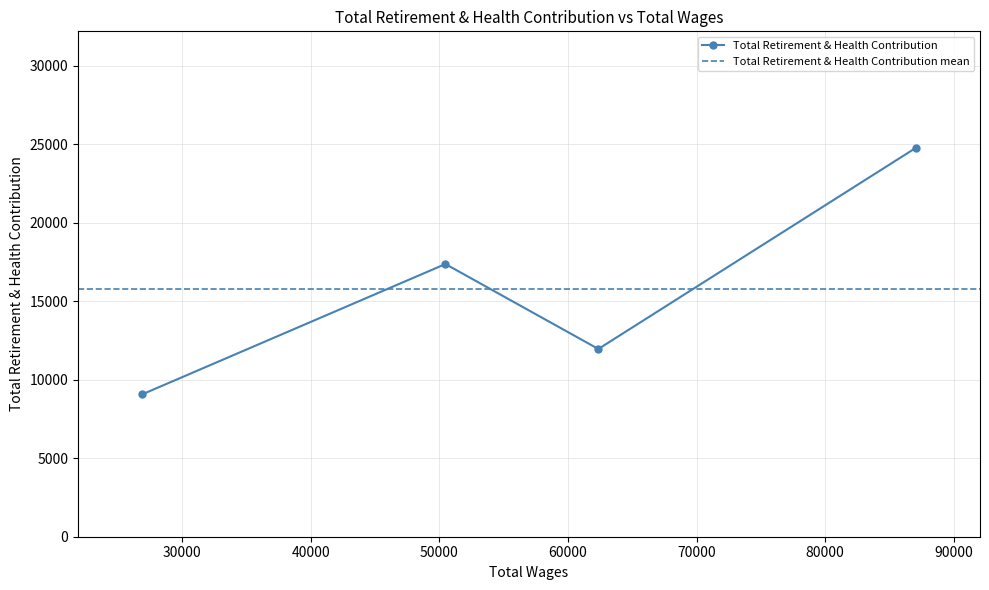

How many data points are above 17366?

1